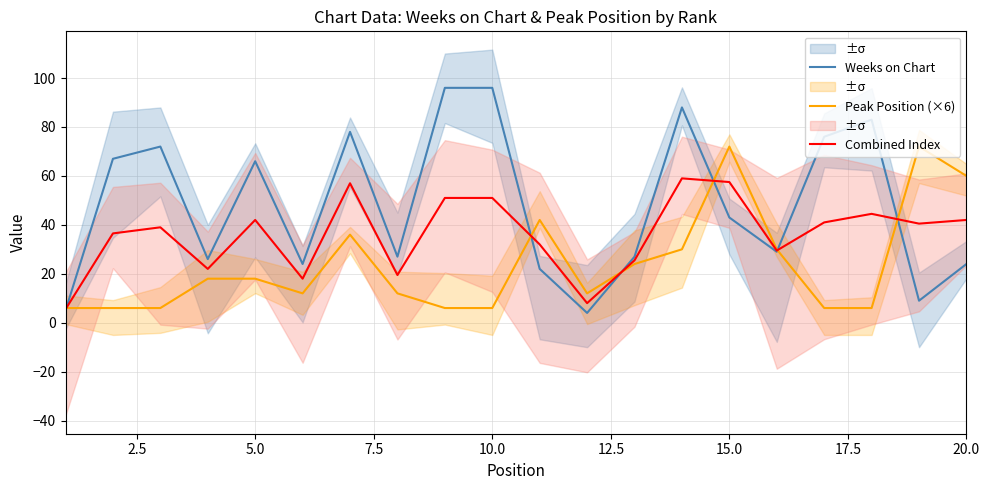

List the series in order of their overall mean, highest first.

Weeks on Chart, Combined Index, Peak Position (×6)